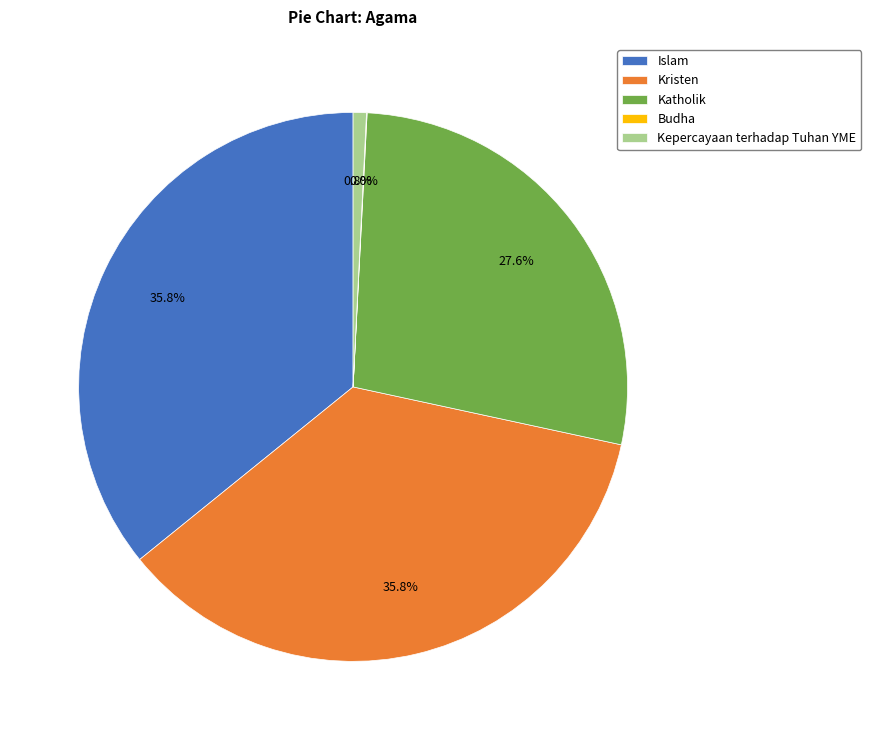

Is it true that Kepercayaan terhadap Tuhan YME is 15% of the pie?

False